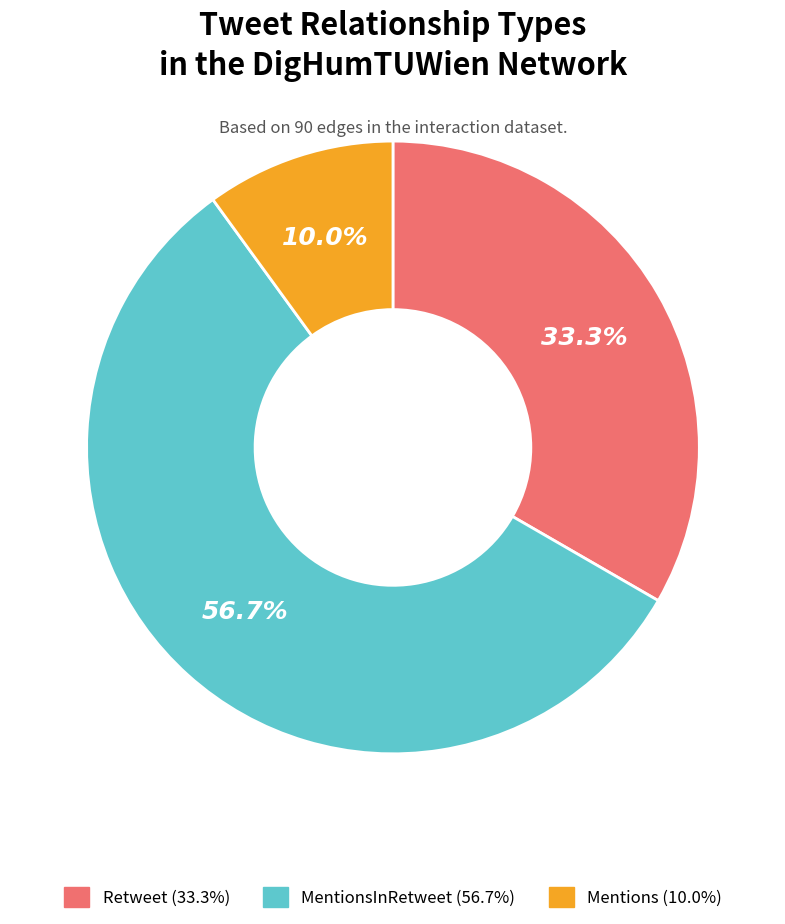

Is there a majority slice in this chart?

Yes